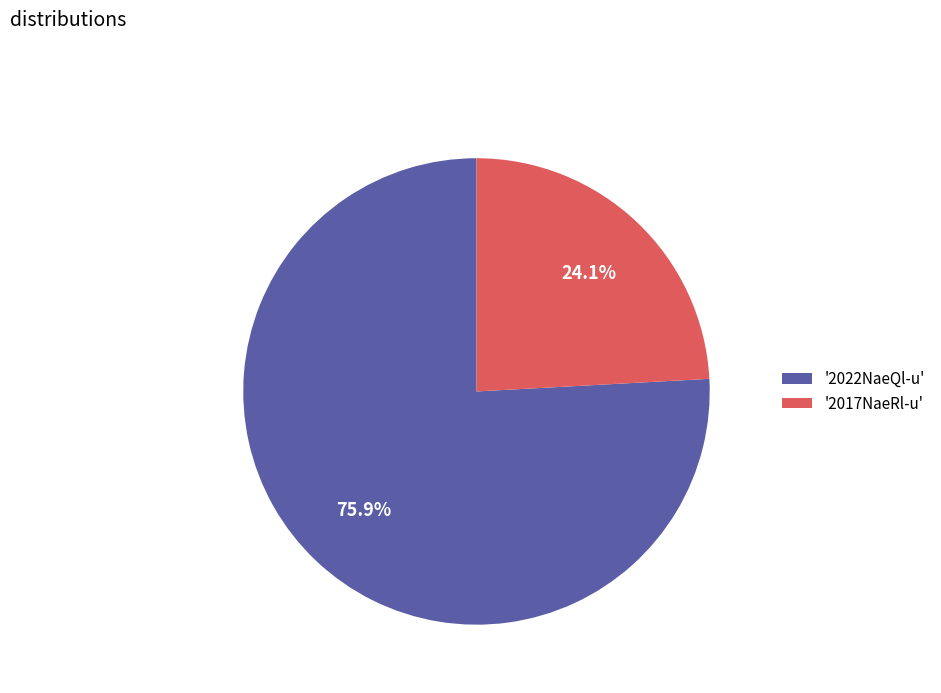

Rank the categories by value from lowest to highest.

'2017NaeRl-u', '2022NaeQl-u'